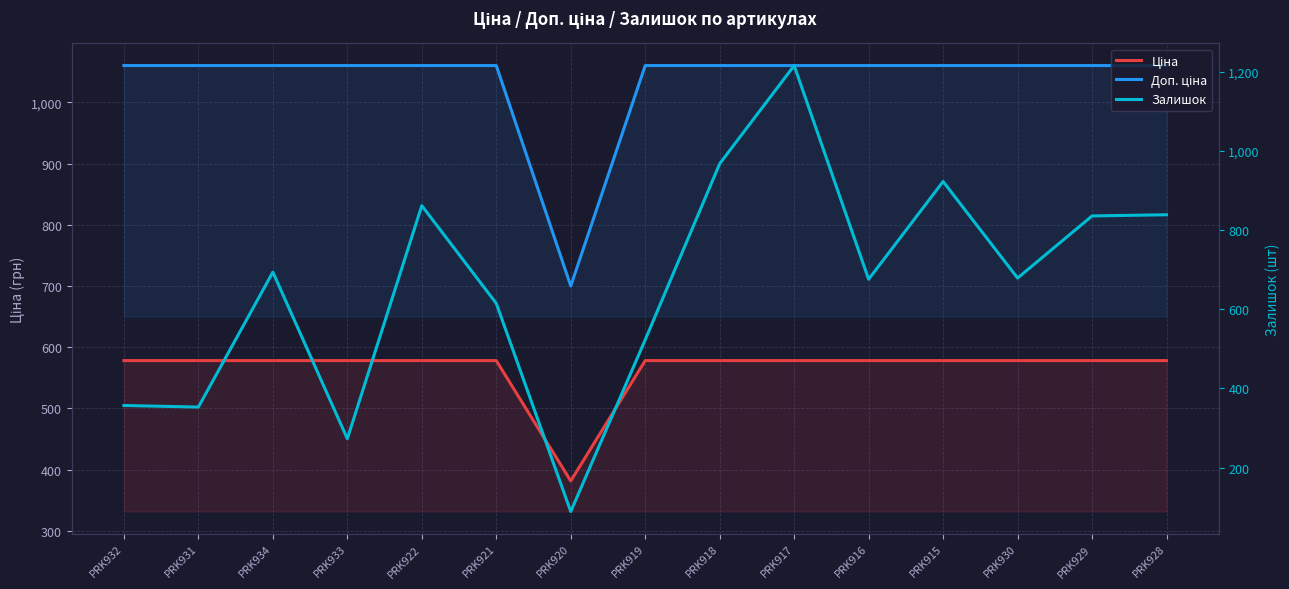

How many series are shown in this chart?

3